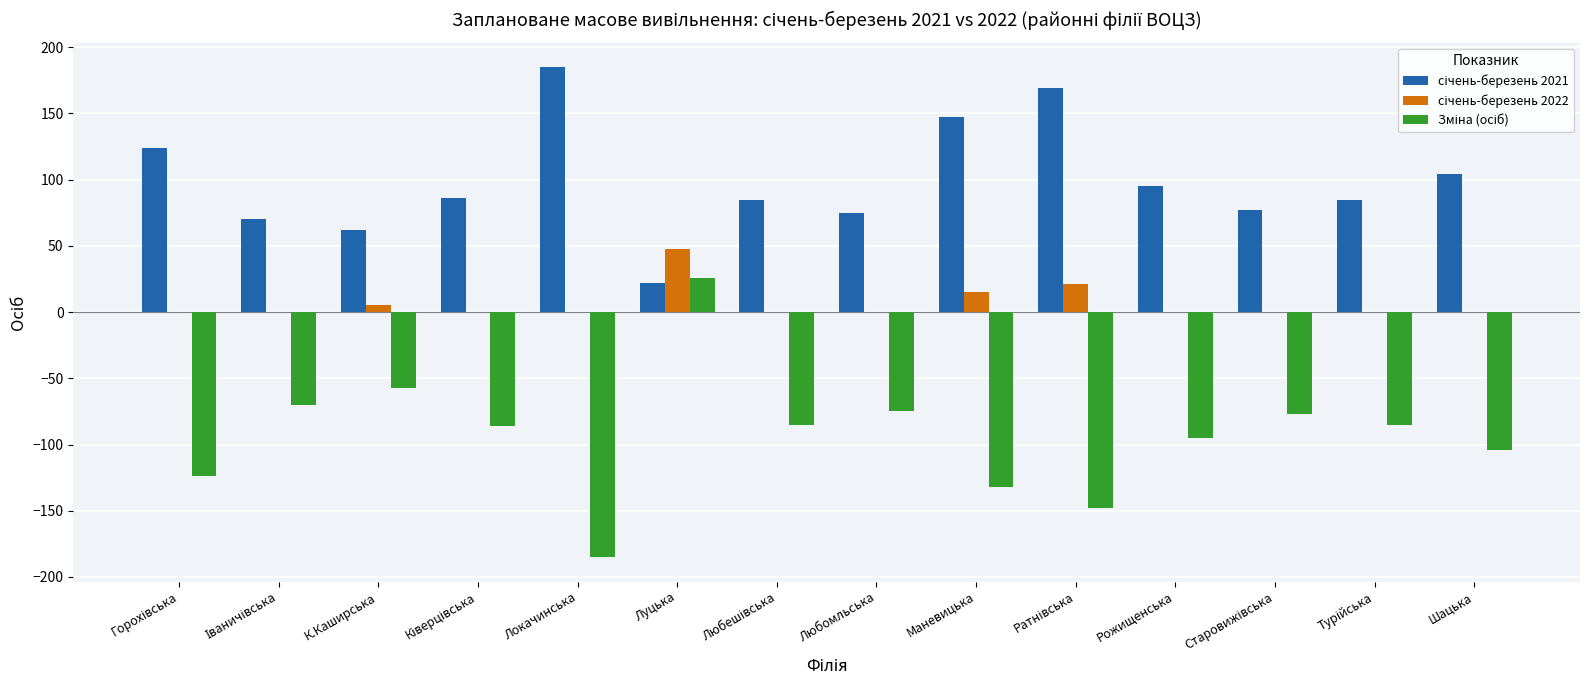

How many series are shown in this chart?

3